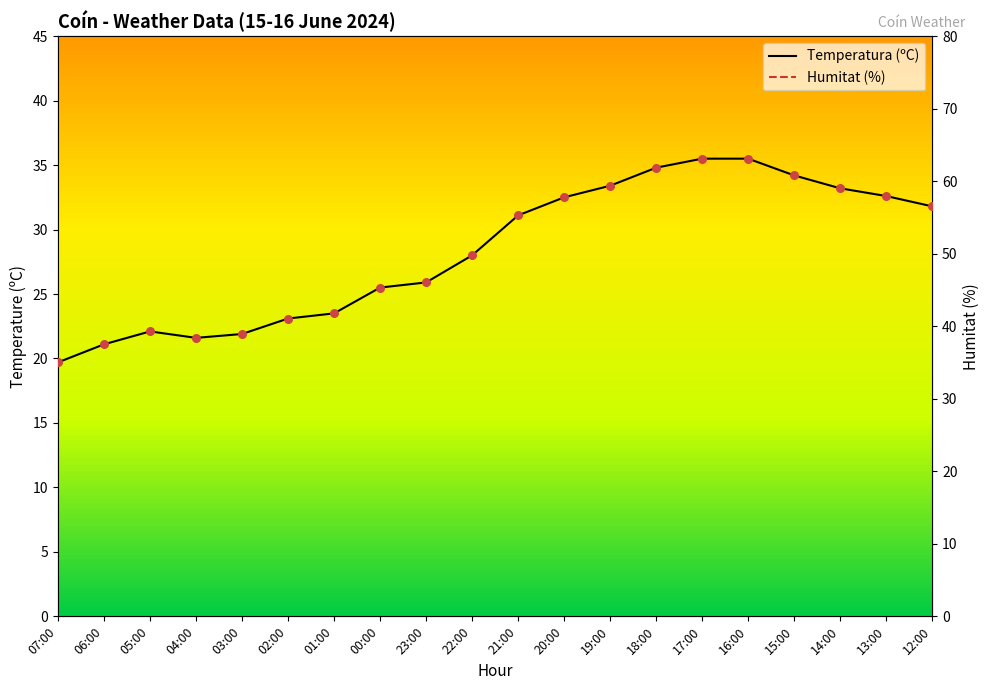

Which series reaches the minimum Y coordinate?

Humitat (%)